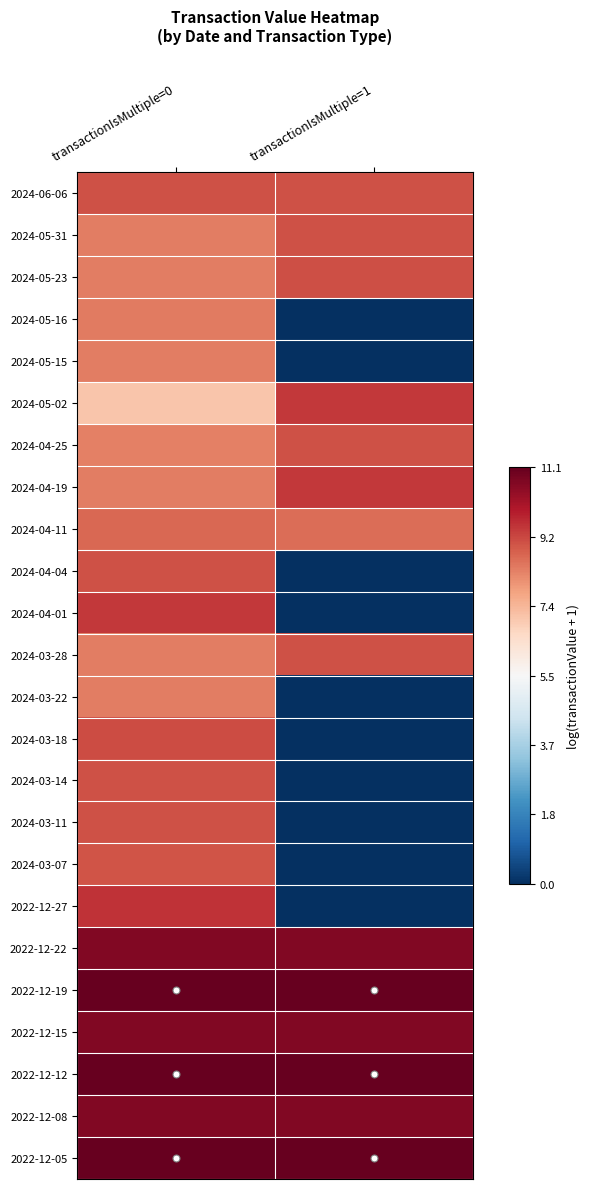

Reading left to right, transcribe all the data shown in this chart.

2024-06-06: transactionIsMultiple=0=9.1	transactionIsMultiple=1=9.1
2024-05-31: transactionIsMultiple=0=8.4	transactionIsMultiple=1=9.1
2024-05-23: transactionIsMultiple=0=8.4	transactionIsMultiple=1=9.1
2024-05-16: transactionIsMultiple=0=8.4	transactionIsMultiple=1=0.0
2024-05-15: transactionIsMultiple=0=8.4	transactionIsMultiple=1=0.0
2024-05-02: transactionIsMultiple=0=7.1	transactionIsMultiple=1=9.4
2024-04-25: transactionIsMultiple=0=8.3	transactionIsMultiple=1=9.1
2024-04-19: transactionIsMultiple=0=8.4	transactionIsMultiple=1=9.5
2024-04-11: transactionIsMultiple=0=8.7	transactionIsMultiple=1=8.7
2024-04-04: transactionIsMultiple=0=9.1	transactionIsMultiple=1=0.0
2024-04-01: transactionIsMultiple=0=9.5	transactionIsMultiple=1=0.0
2024-03-28: transactionIsMultiple=0=8.4	transactionIsMultiple=1=9.1
2024-03-22: transactionIsMultiple=0=8.4	transactionIsMultiple=1=0.0
2024-03-18: transactionIsMultiple=0=9.2	transactionIsMultiple=1=0.0
2024-03-14: transactionIsMultiple=0=9.1	transactionIsMultiple=1=0.0
2024-03-11: transactionIsMultiple=0=9.1	transactionIsMultiple=1=0.0
2024-03-07: transactionIsMultiple=0=9.0	transactionIsMultiple=1=0.0
2022-12-27: transactionIsMultiple=0=9.5	transactionIsMultiple=1=0.0
2022-12-22: transactionIsMultiple=0=10.7	transactionIsMultiple=1=10.7
2022-12-19: transactionIsMultiple=0=11.1	transactionIsMultiple=1=11.1
2022-12-15: transactionIsMultiple=0=10.7	transactionIsMultiple=1=10.7
2022-12-12: transactionIsMultiple=0=11.1	transactionIsMultiple=1=11.1
2022-12-08: transactionIsMultiple=0=10.7	transactionIsMultiple=1=10.7
2022-12-05: transactionIsMultiple=0=11.1	transactionIsMultiple=1=11.1